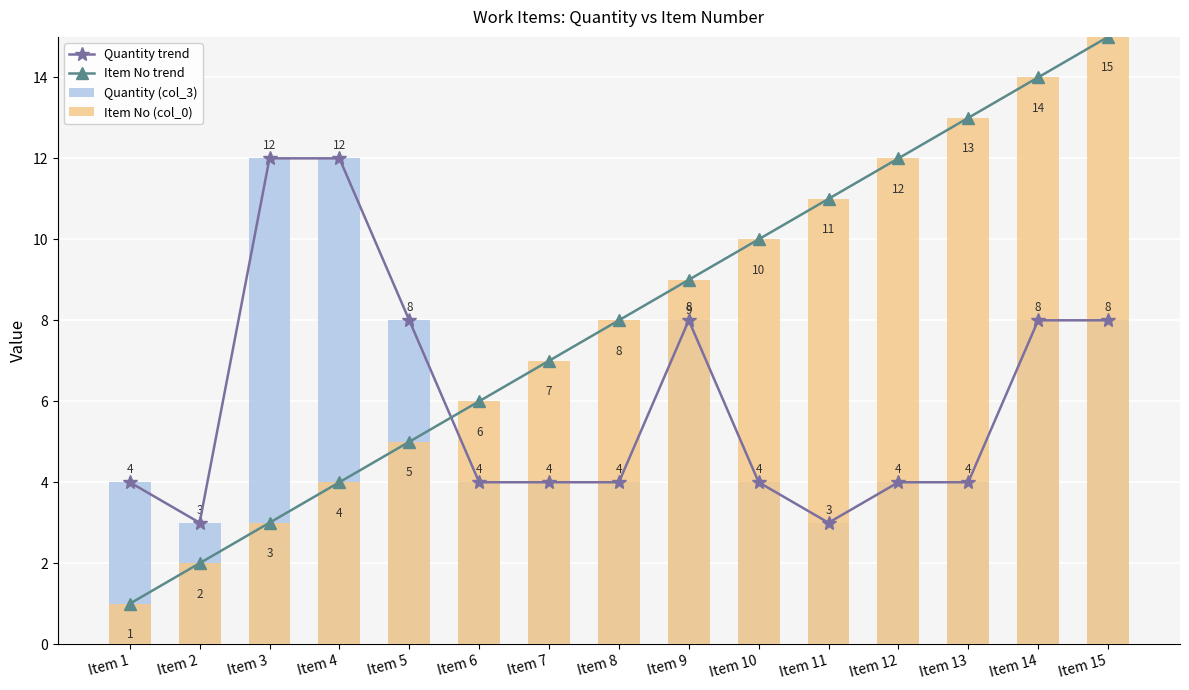

What is the sum of the Quantity trend values at Item 10 and Item 12?

8